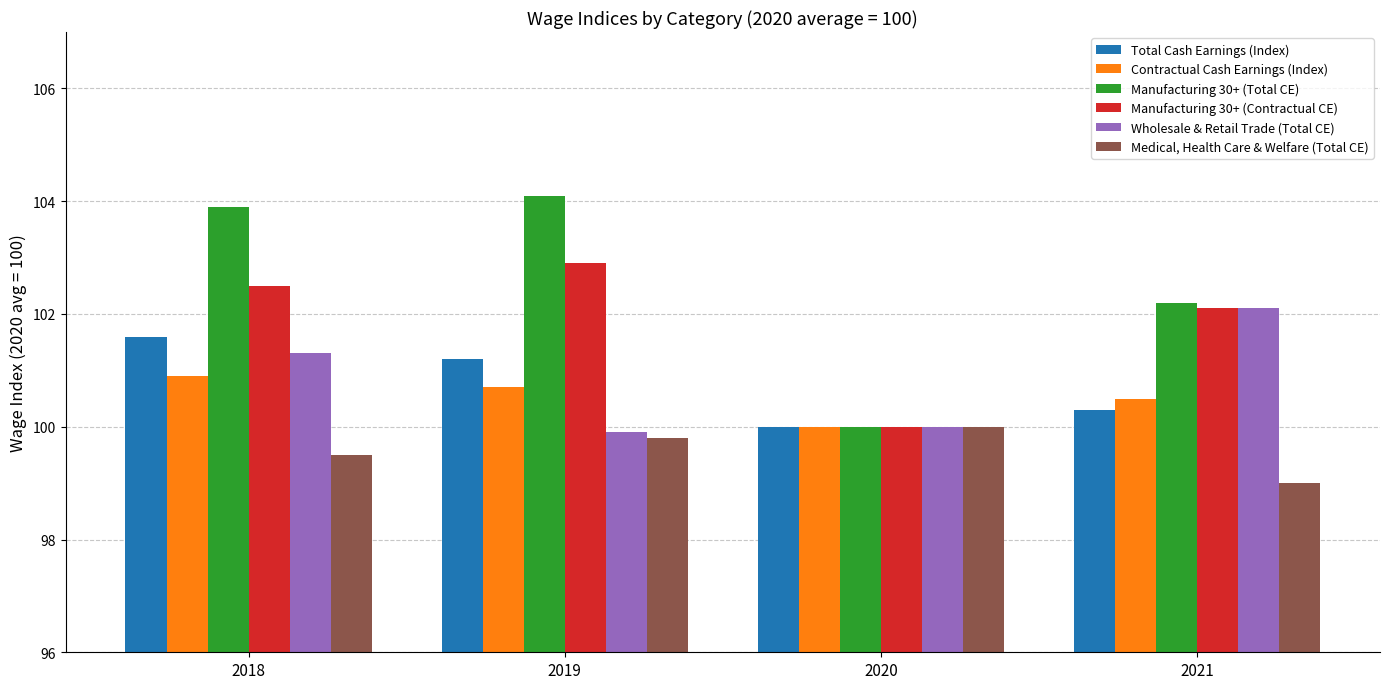

How many Medical, Health Care & Welfare (Total CE) values are between 99 and 100?

4